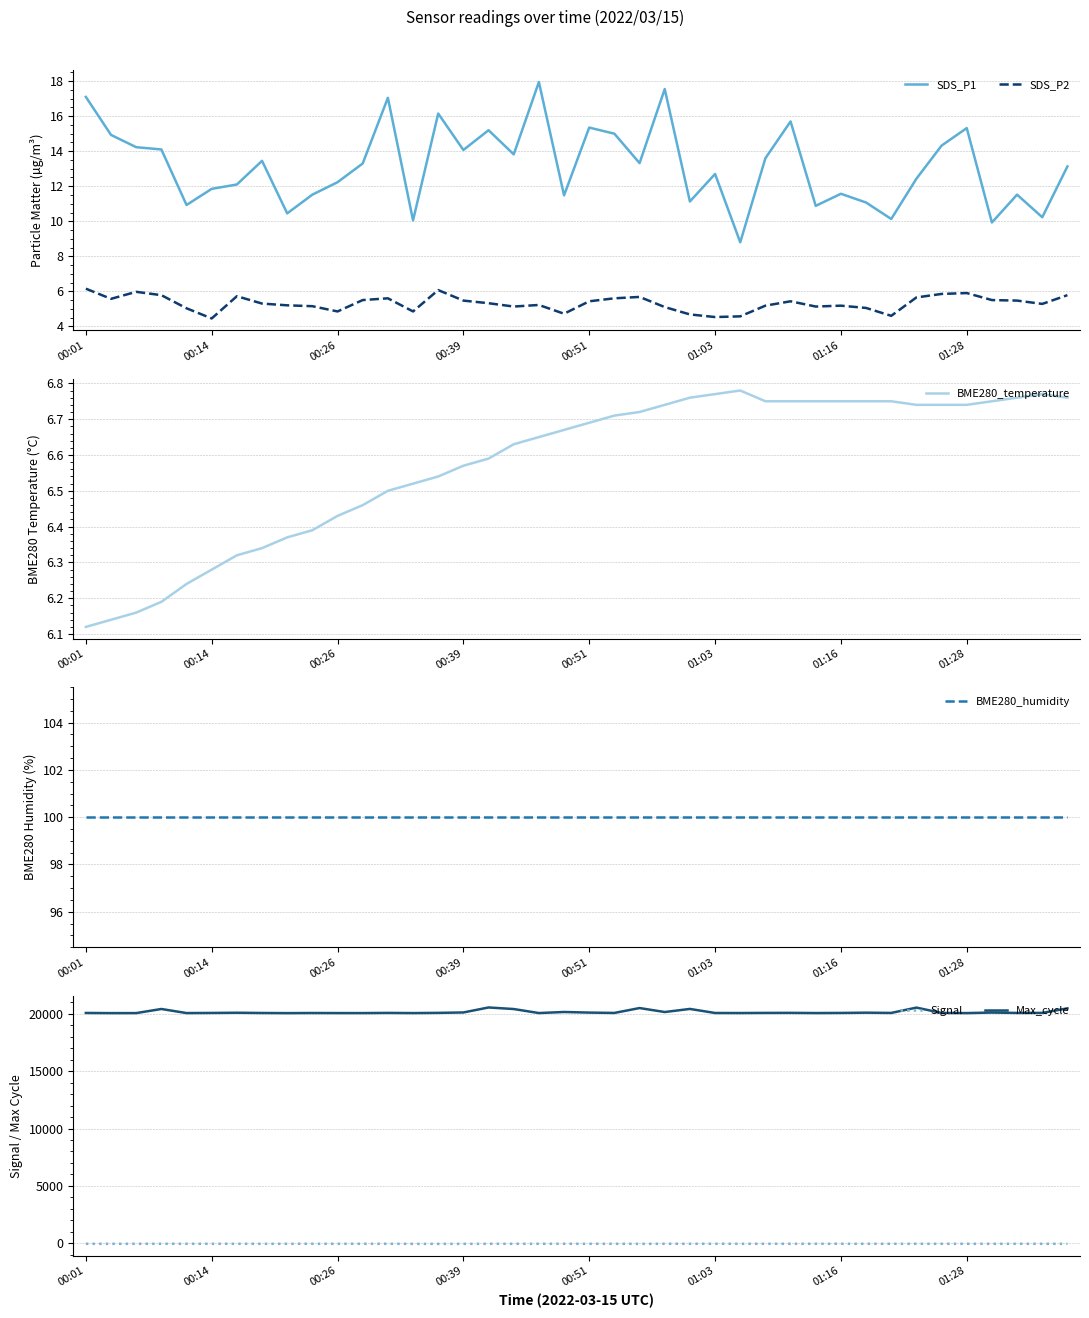

The value of Max_cycle at 00:14 is 20052. True or false?

True